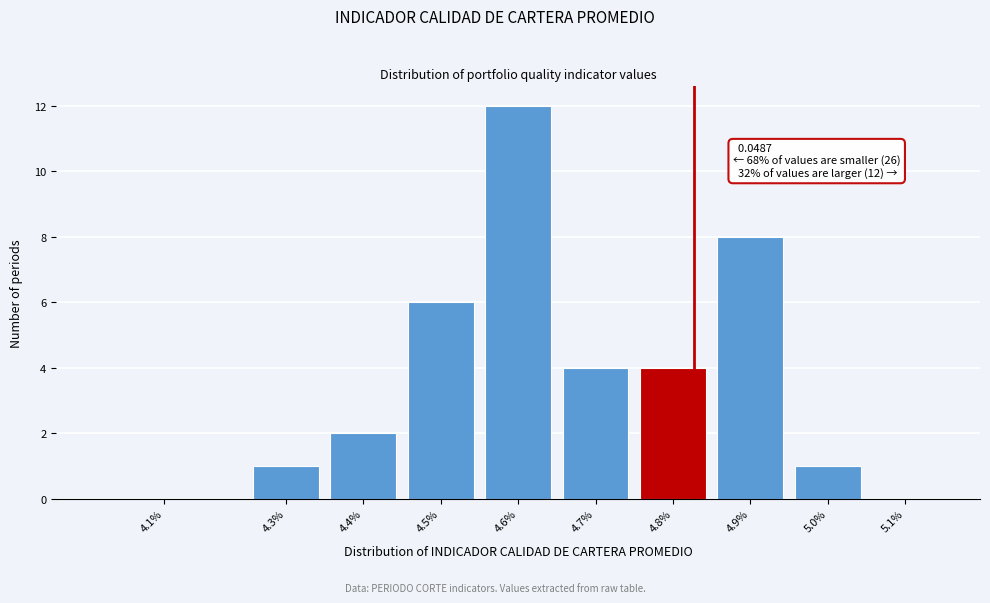

Reading right to left, what are all the values shown in this chart?

5.1%=0	5.0%=1	4.9%=8	4.8%=4	4.7%=4	4.6%=12	4.5%=6	4.4%=2	4.3%=1	4.1%=0